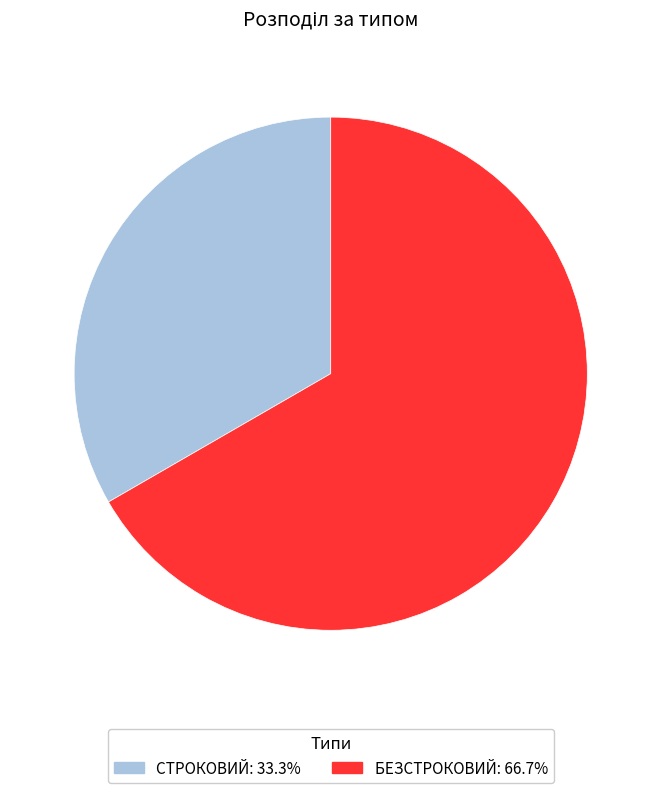

How many segments does this pie chart have?

2